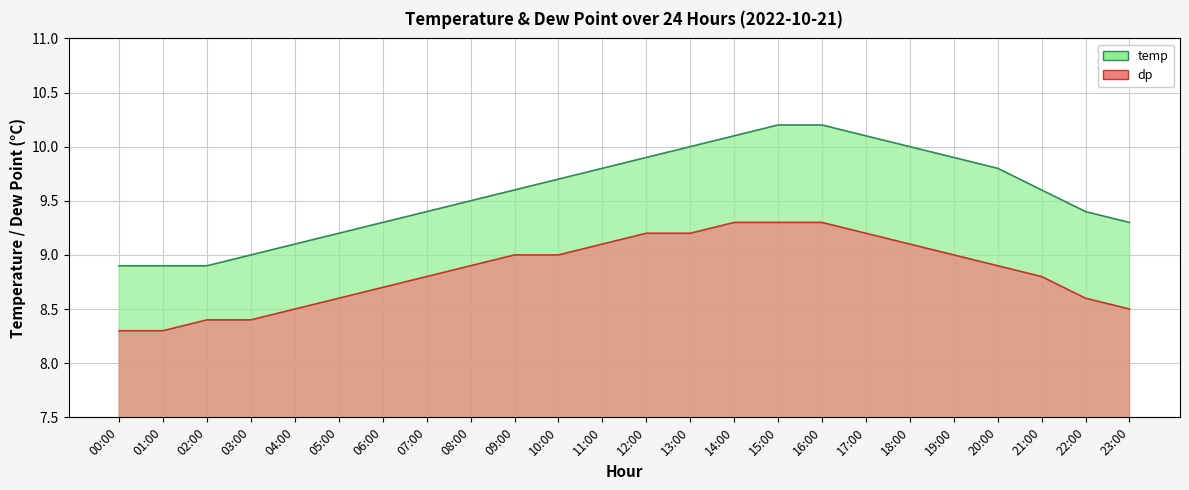

Rank the series by their average value, from lowest to highest.

dp, temp